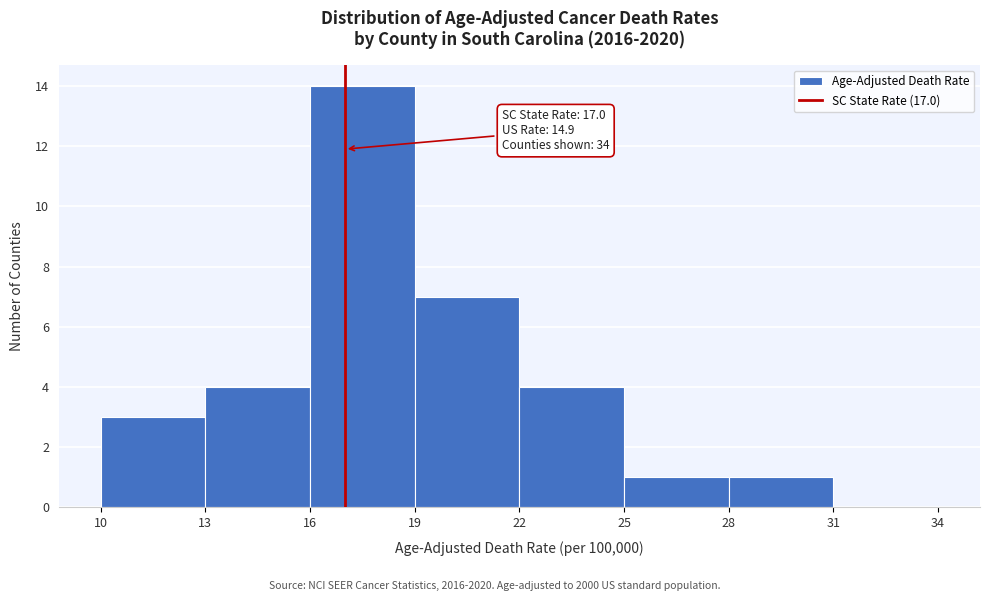

Over which range of the x-axis is the bar tallest?

16 to 19